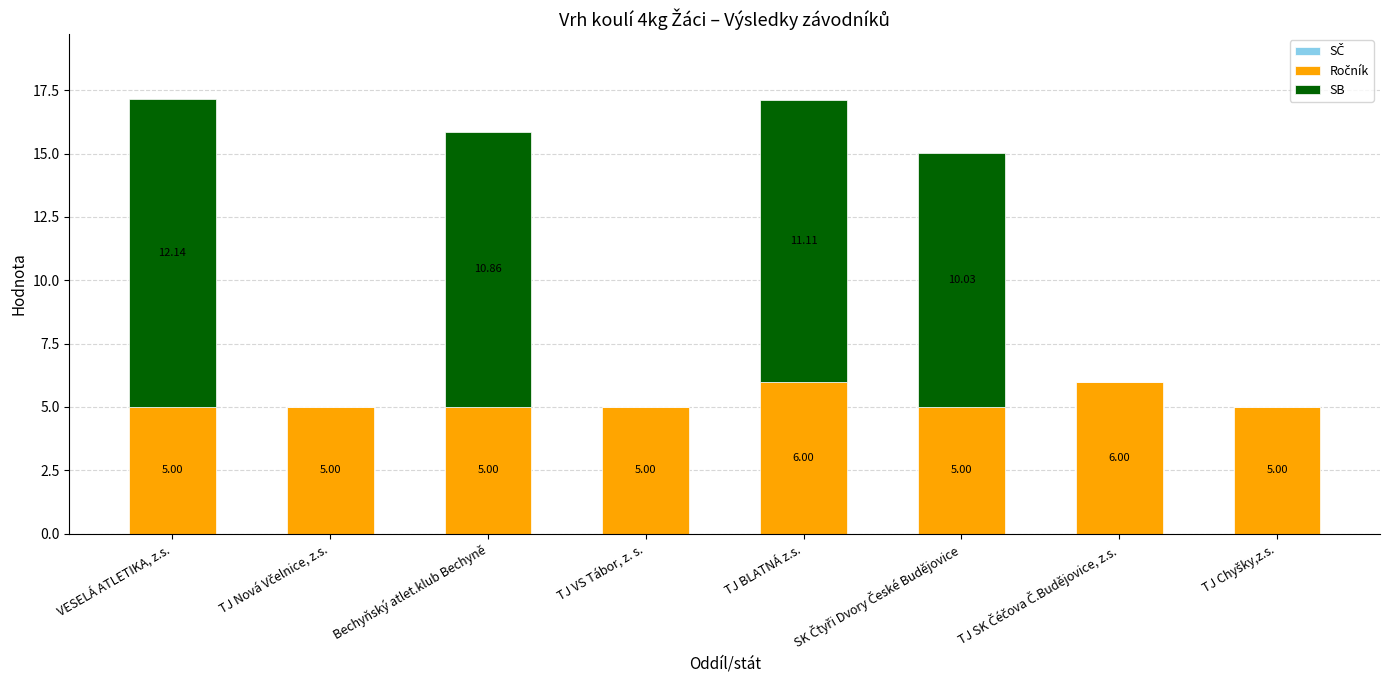

How many distinct data groups are displayed?

2